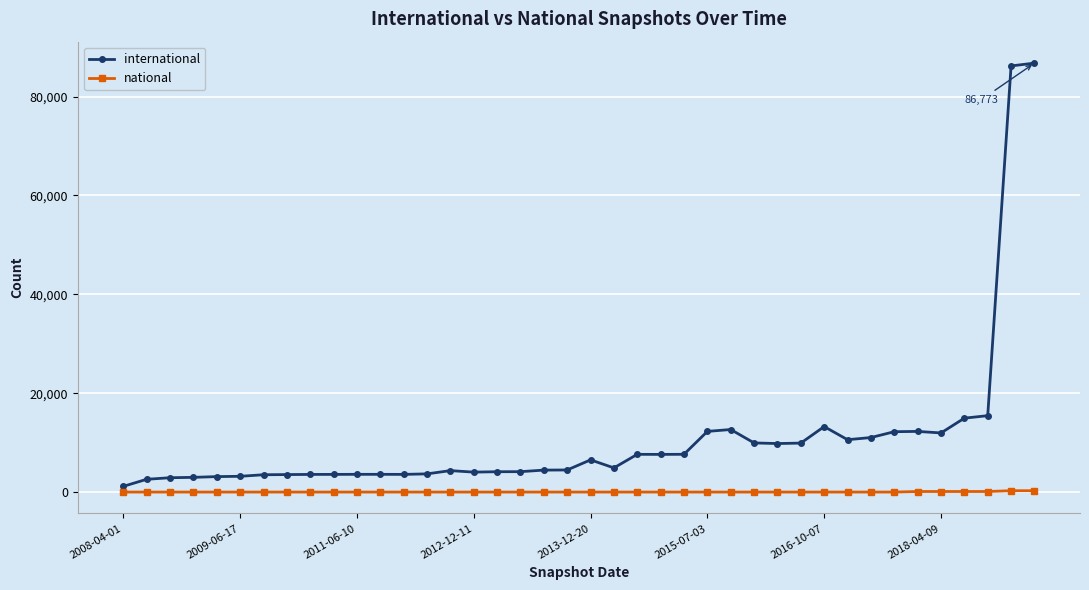

In international, how many points are lower than both neighbors (excluding endpoints)?

7